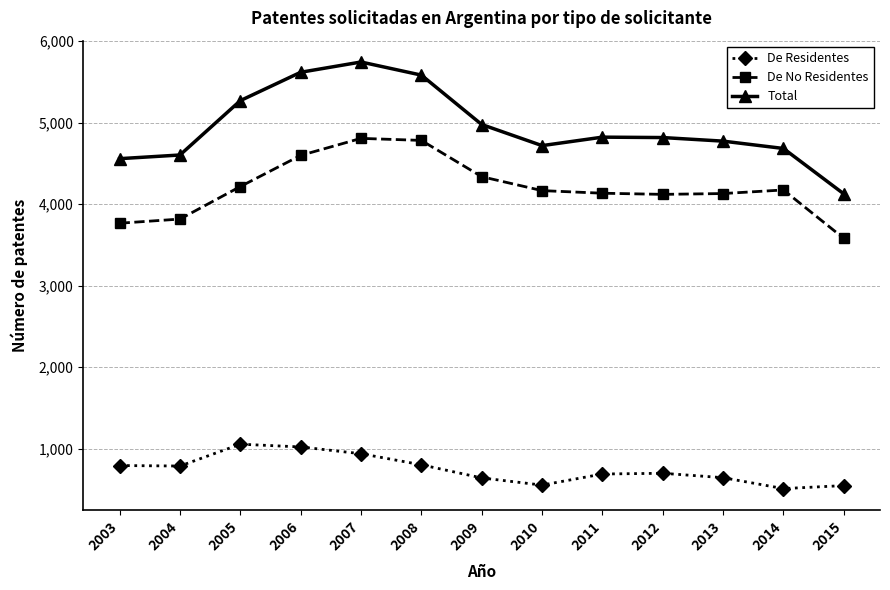

How many lines are shown in the chart?

3